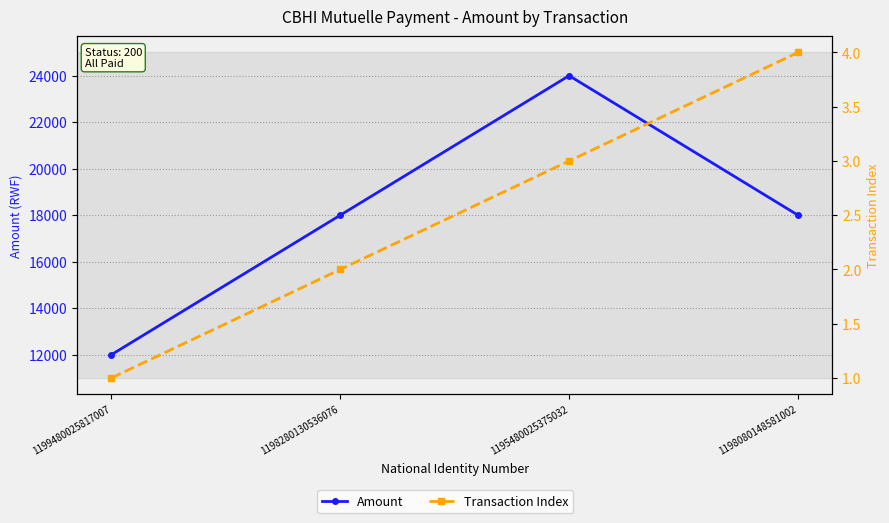

At which label is Amount closest to 18000?

1198280130536076